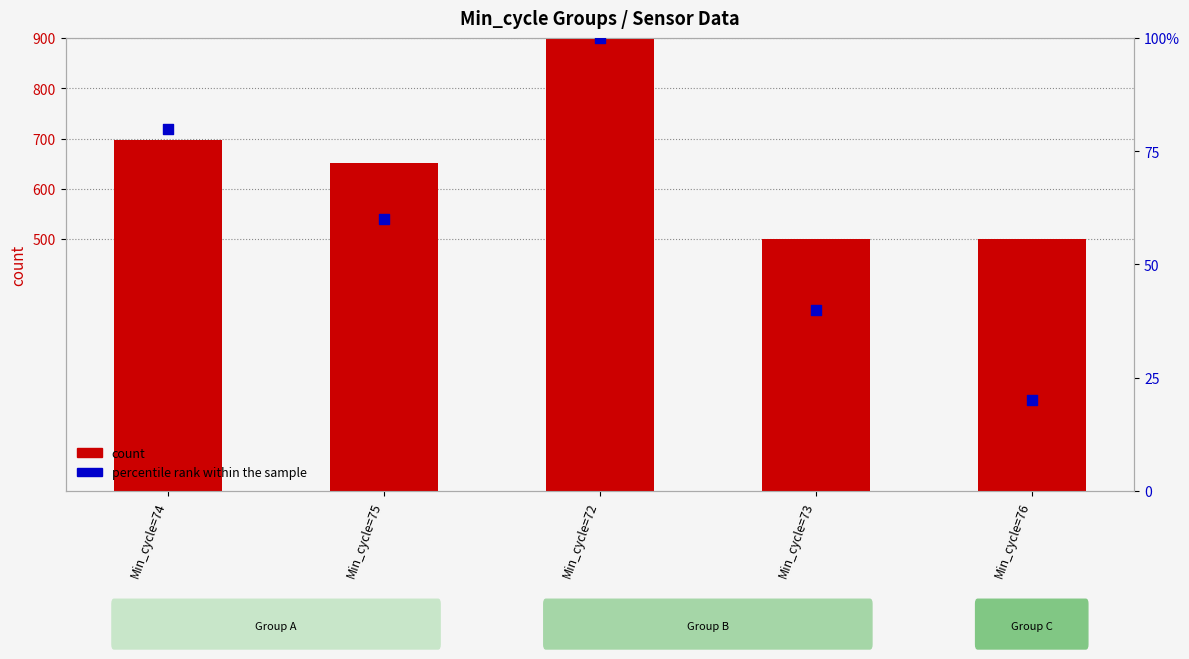

At which category is the sum across all series the highest?

Min_cycle=72